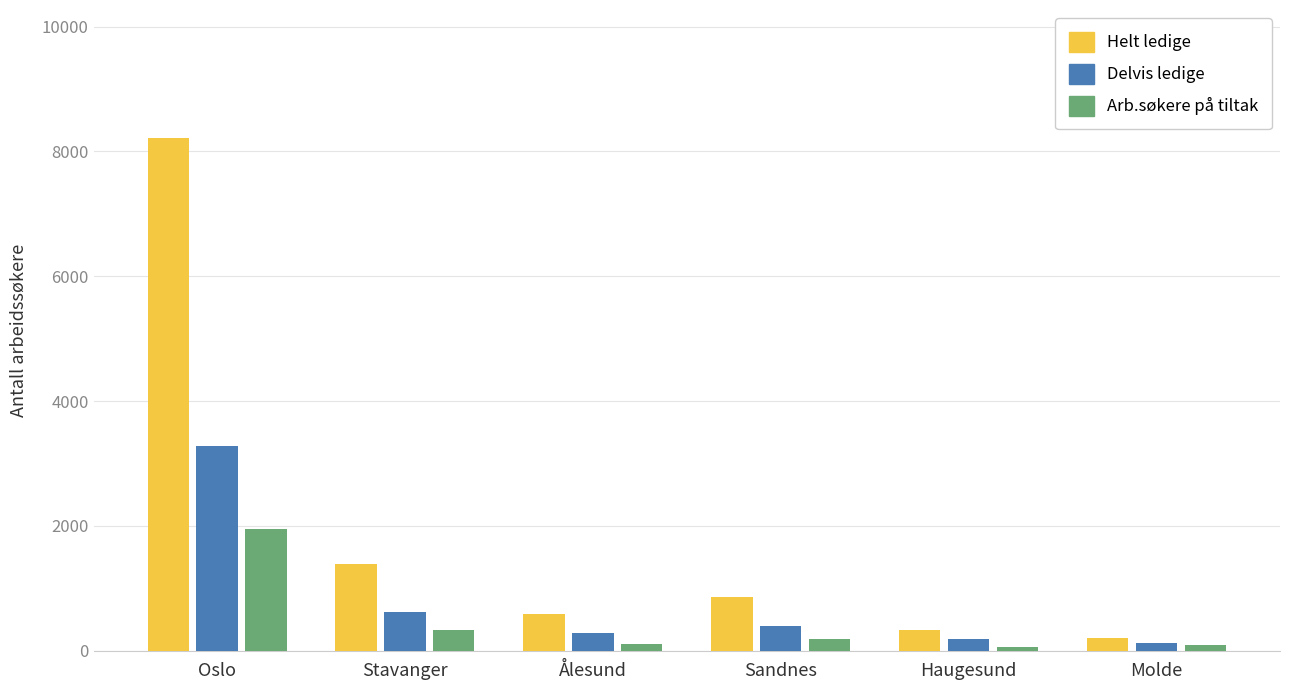

Does the chart contain stacked bars?

No